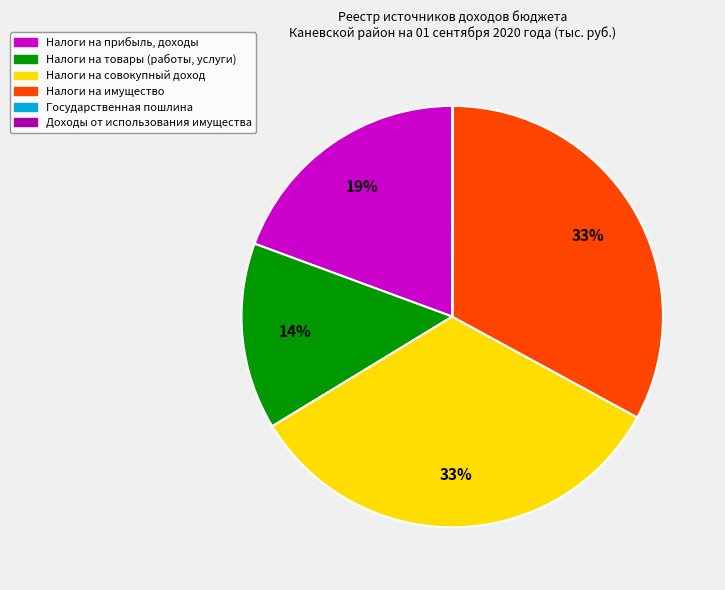

Is there a majority slice in this chart?

No